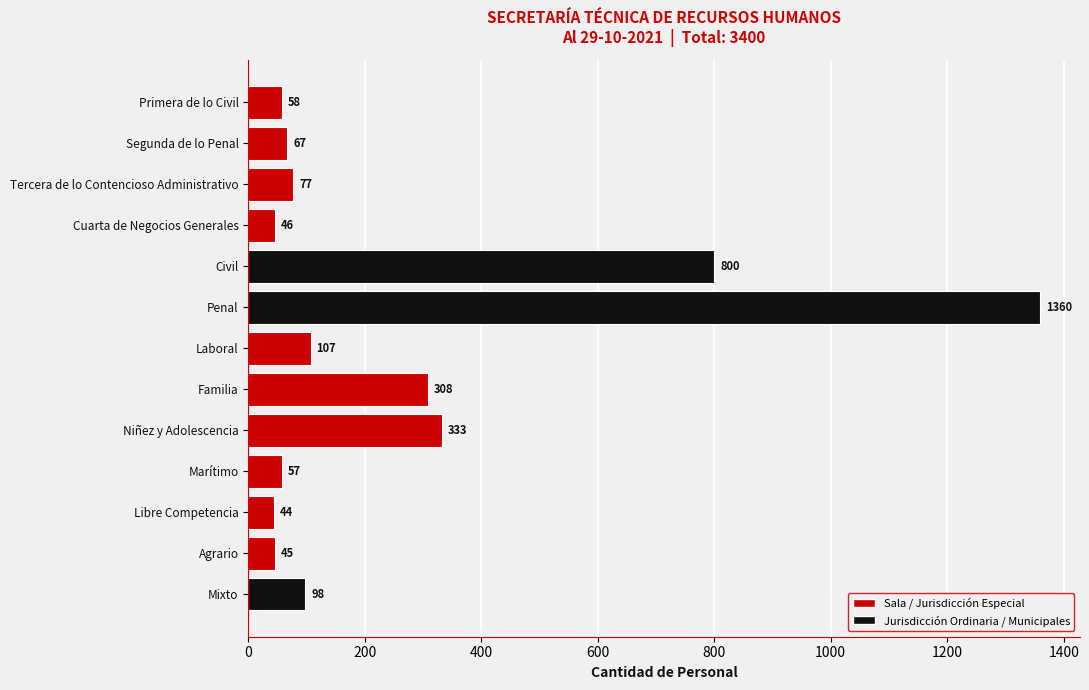

What is the difference between the second highest and second lowest values?

755